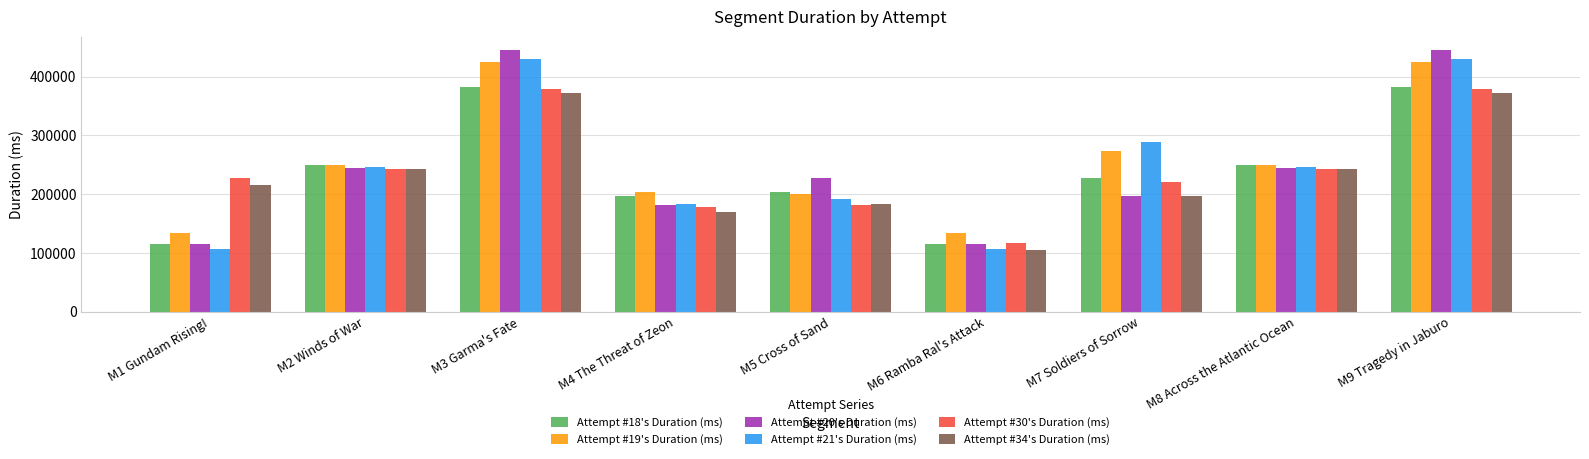

What is the sum of the Attempt #18's Duration (ms) values at M4 The Threat of Zeon and M6 Ramba Ral's Attack?

312049